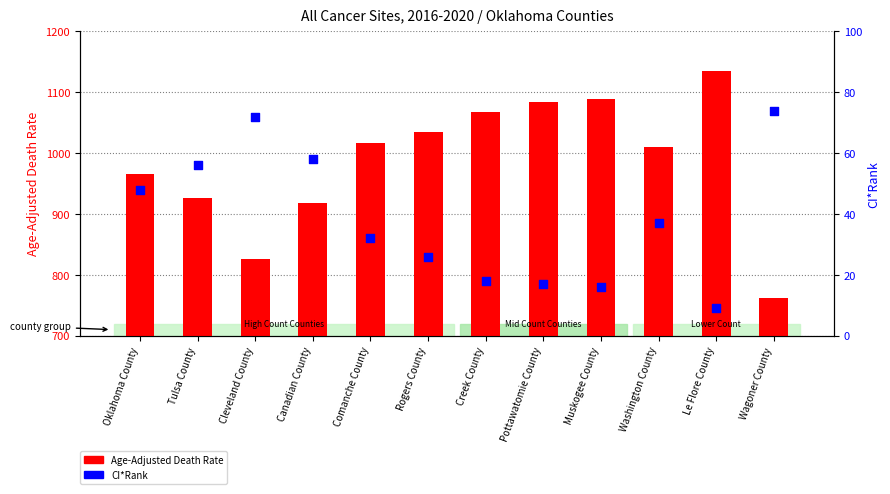

At which category is the sum across all series the highest?

Le Flore County